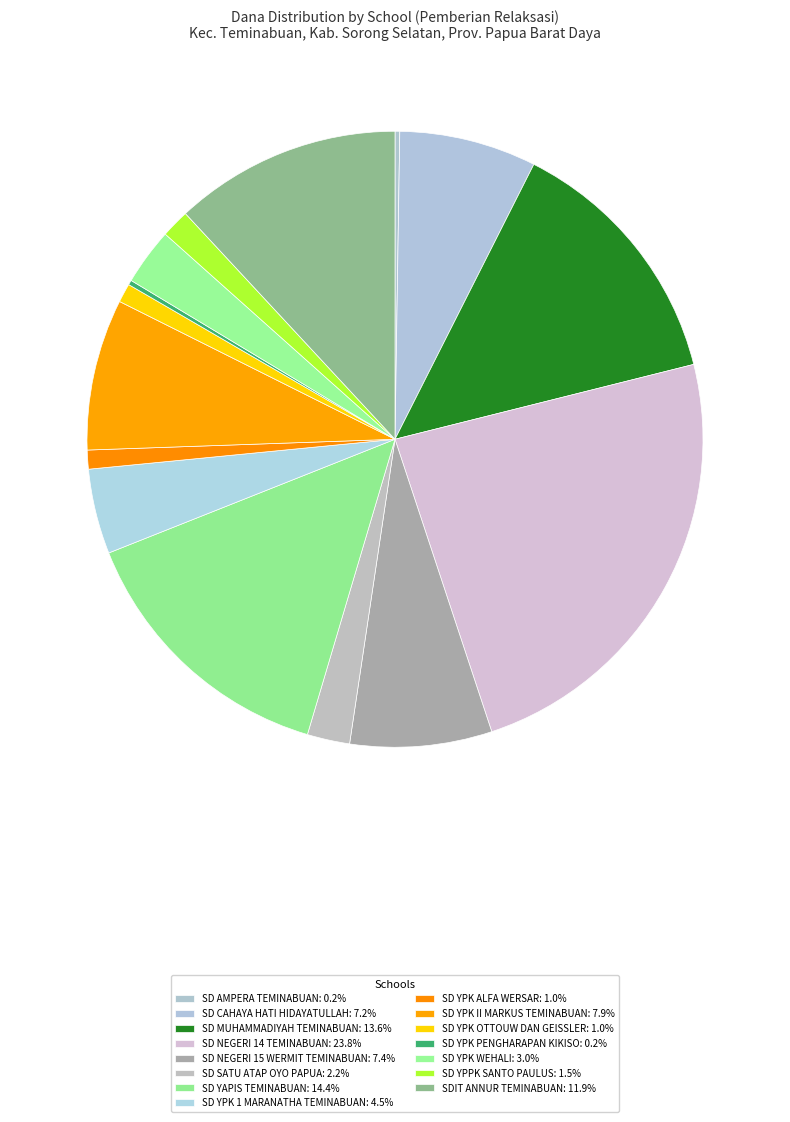

What is the total percentage of SD YAPIS TEMINABUAN and SDIT ANNUR TEMINABUAN?

26.3%